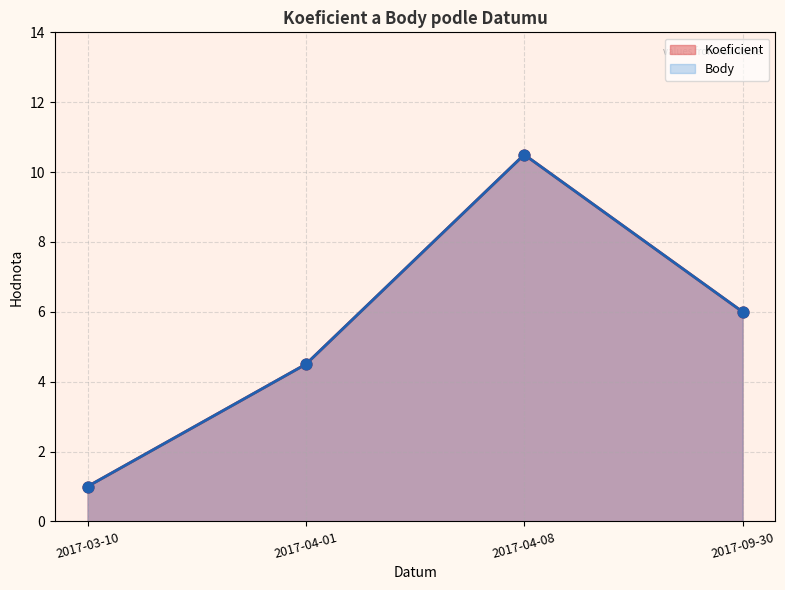

Which series has the widest spread of Y values?

Koeficient